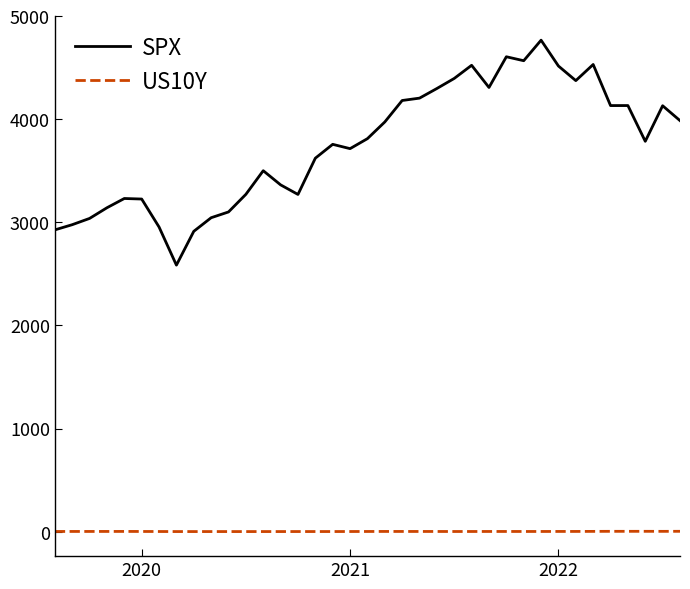

True or false: SPX and US10Y intersect in this chart.

False